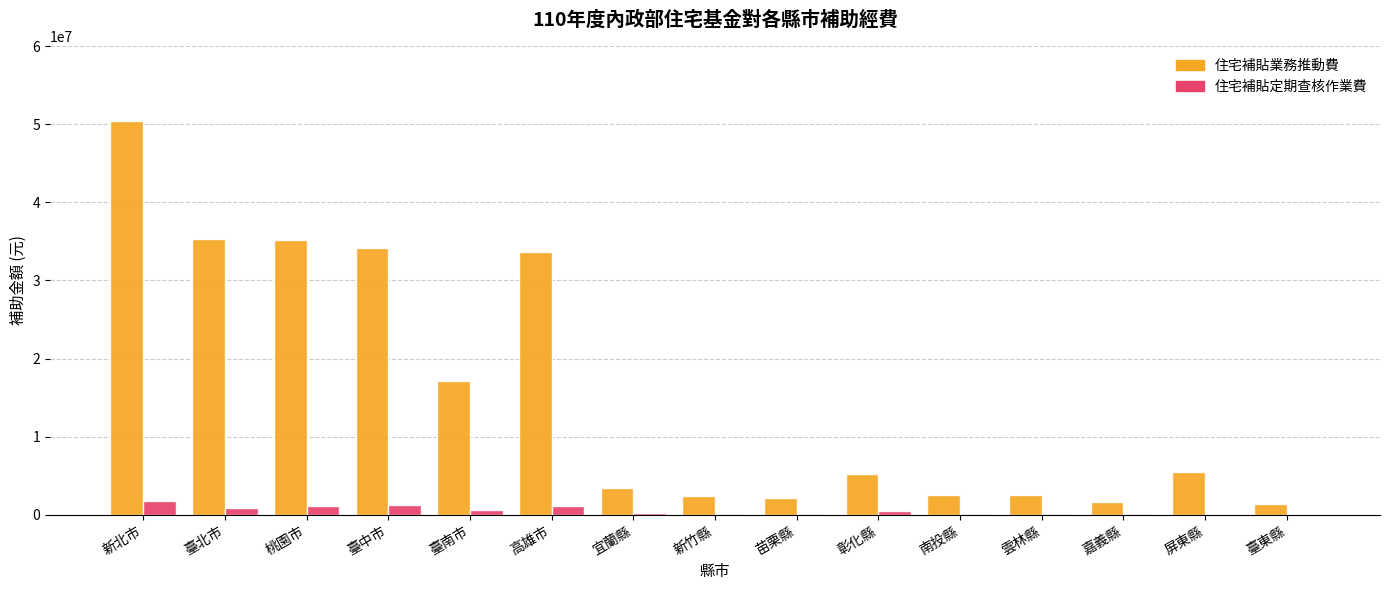

What is the sum of all 住宅補貼定期查核作業費 values?

8114750